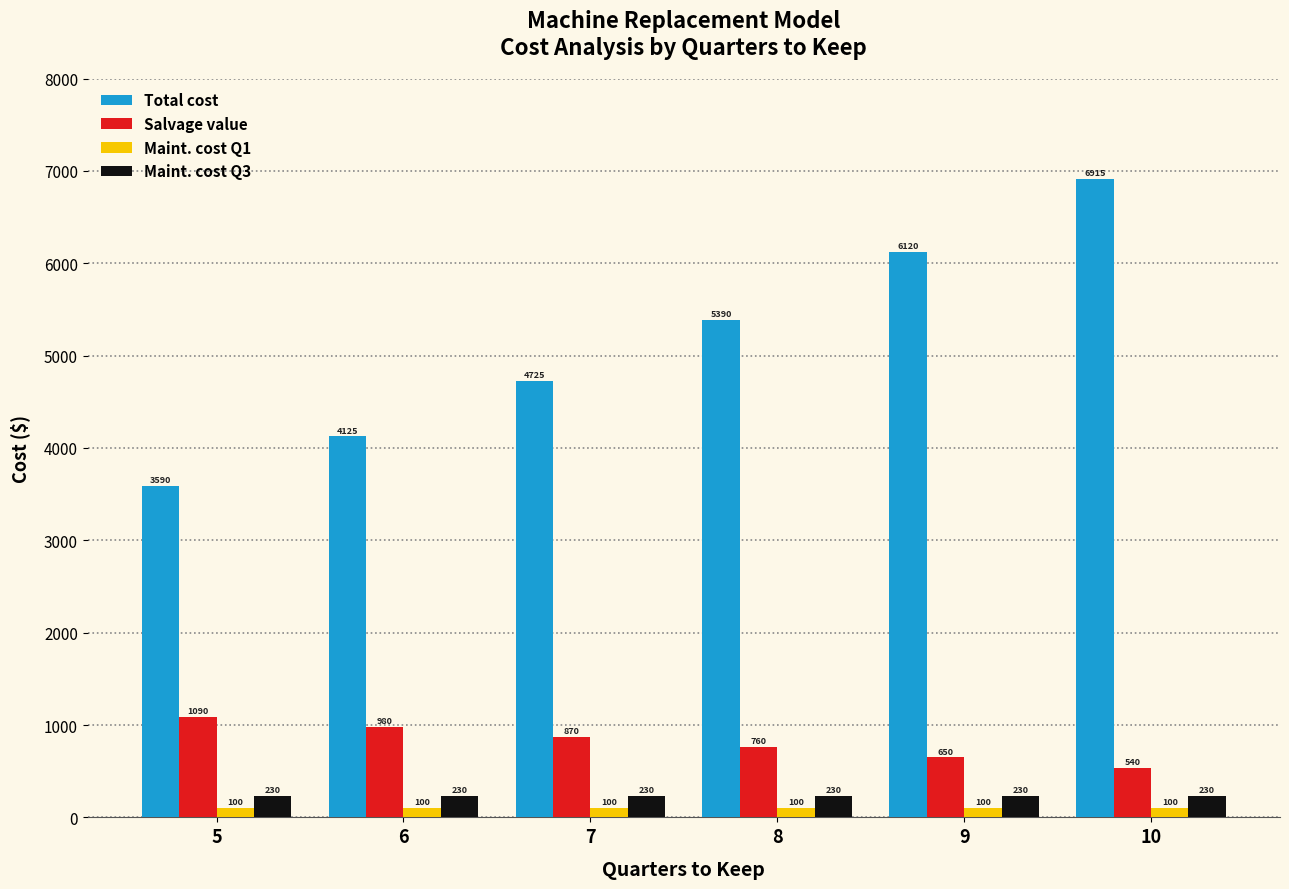

How many values in the Salvage value series are below 870?

3